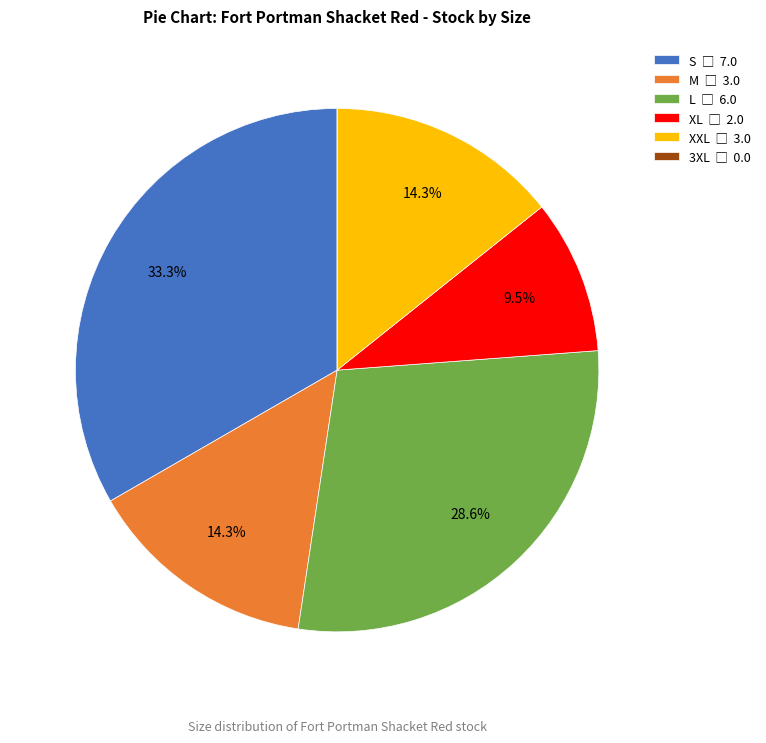

Between M and L, which is larger?

L